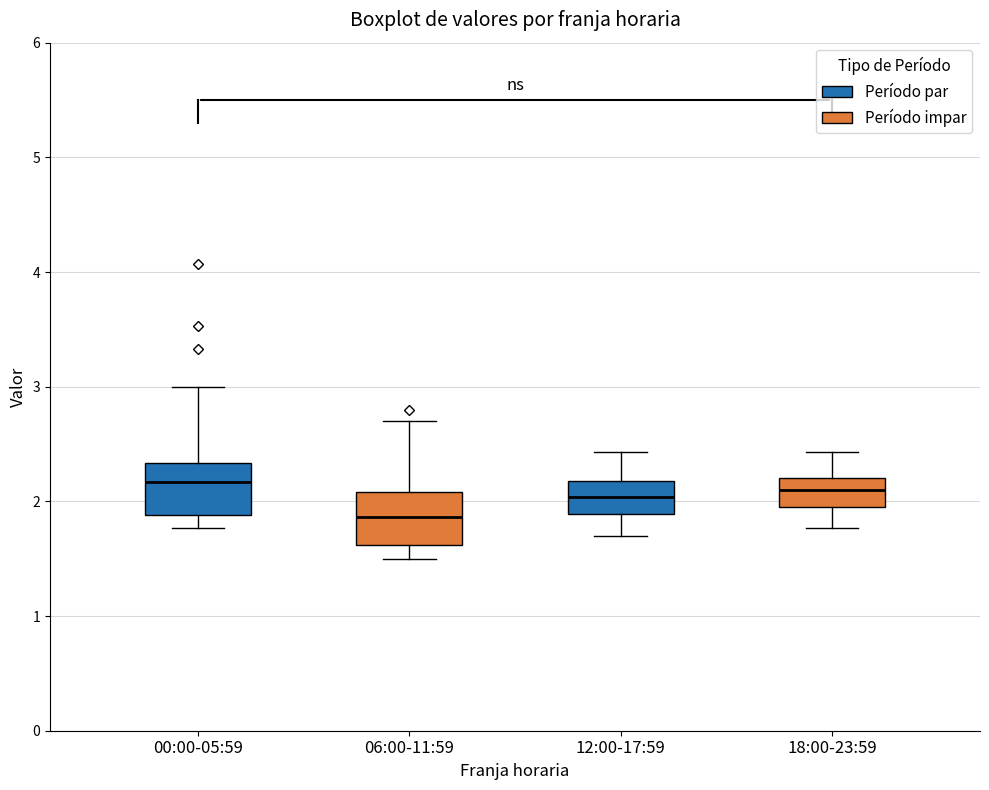

Reading left to right, transcribe this box plot: for each box, give where its median line is, the range the box spans, and where its two whiskers end, as read against the y-axis. The values are not printed on the chart, so give them approximately, as read against the axis.

00:00-05:59: median 2.2, box 1.9 to 2.3, whiskers 1.8 to 3.0
06:00-11:59: median 1.9, box 1.6 to 2.1, whiskers 1.5 to 2.7
12:00-17:59: median 2.0, box 1.9 to 2.2, whiskers 1.7 to 2.4
18:00-23:59: median 2.1, box 2.0 to 2.2, whiskers 1.8 to 2.4